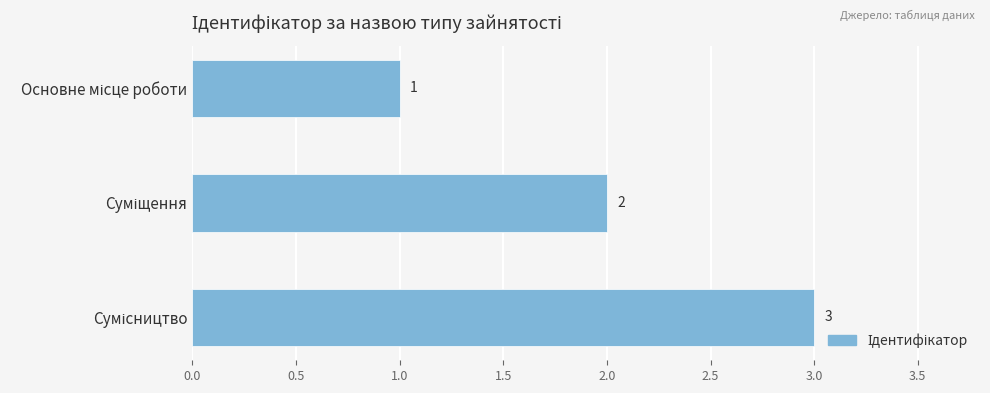

What is the sum of all values?

6